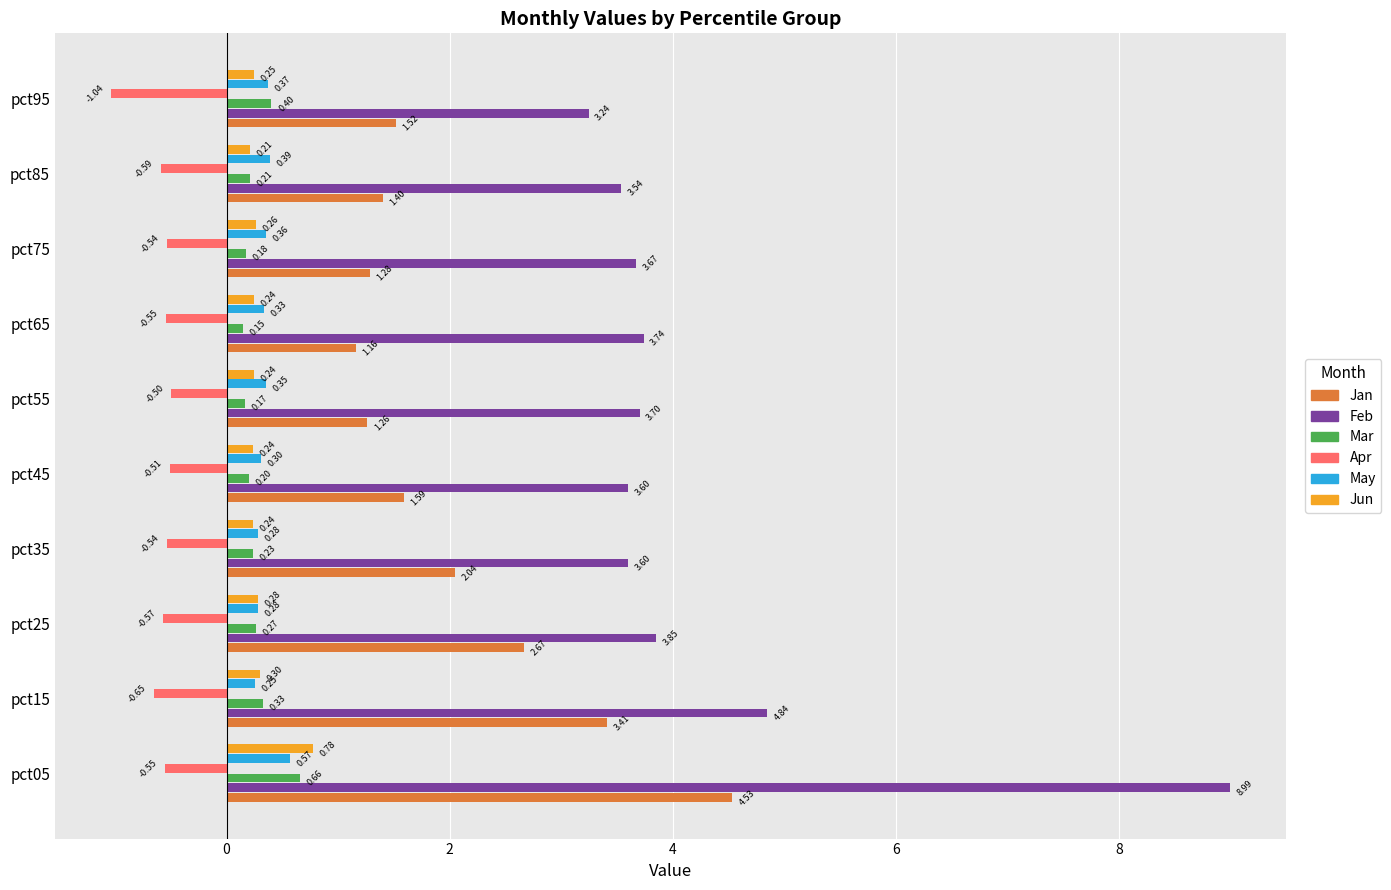

What is the sum of all Mar values?

2.8